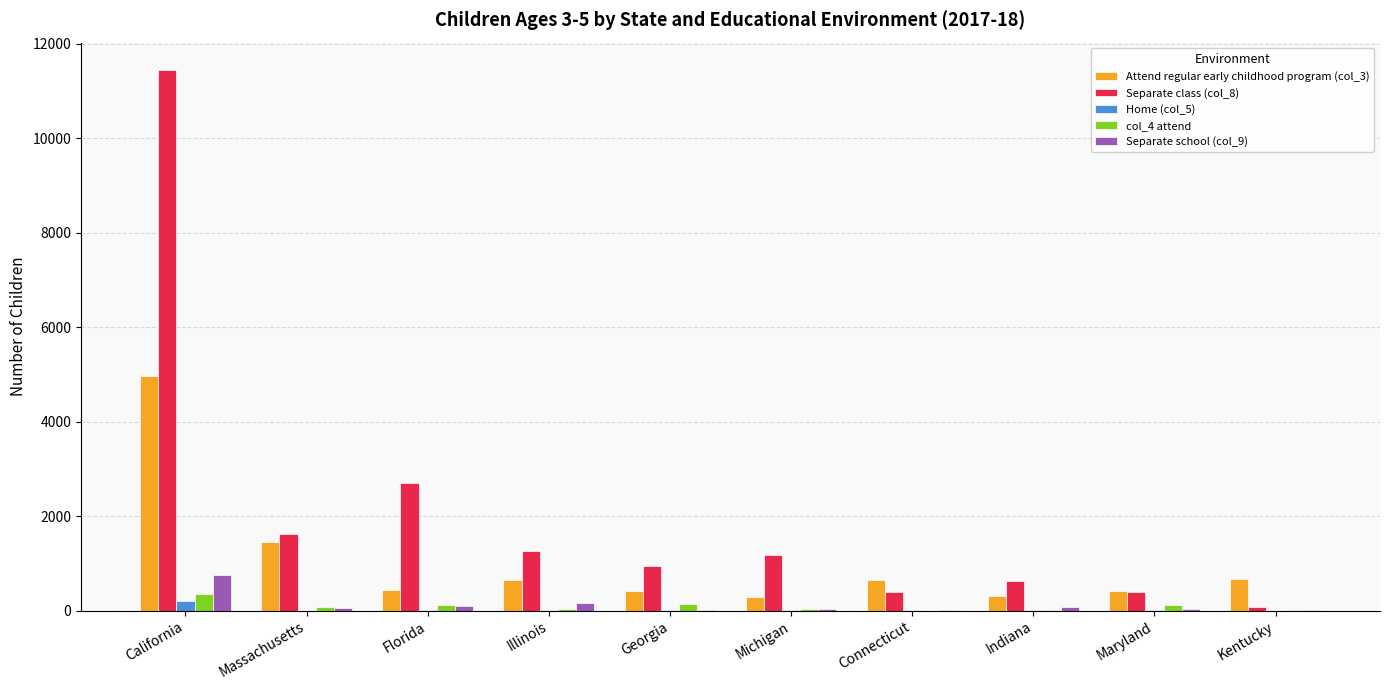

Count the number of categories in the chart.

10